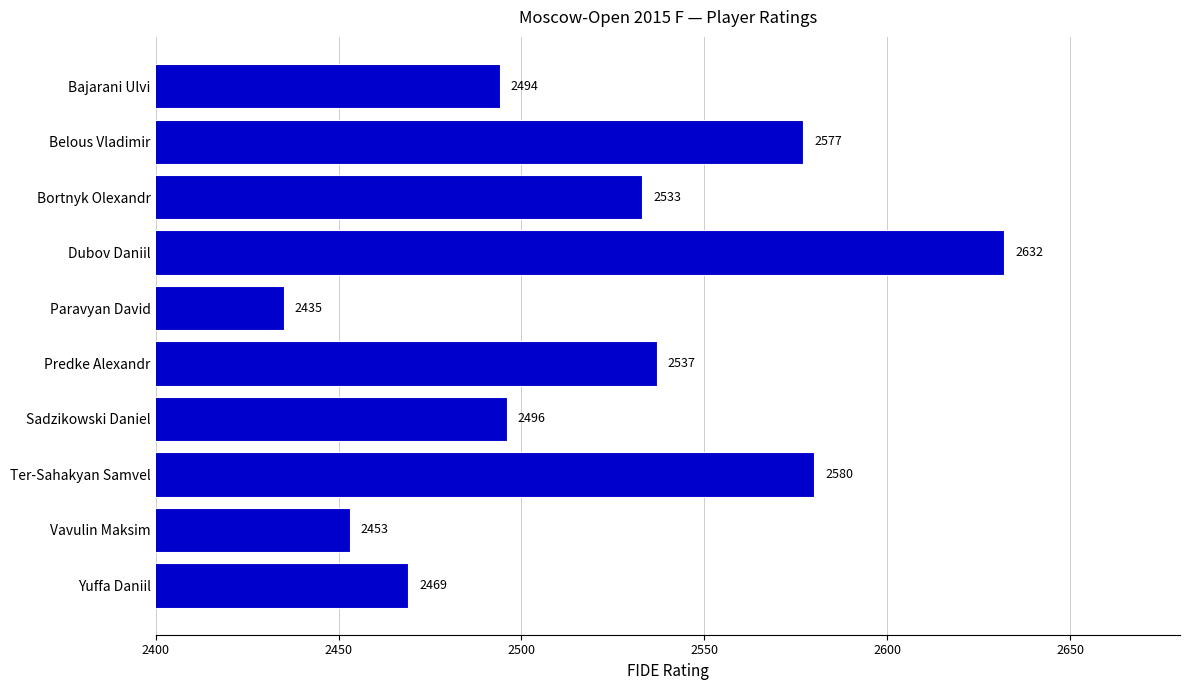

Read the value at Sadzikowski Daniel, to the nearest 50.

2500